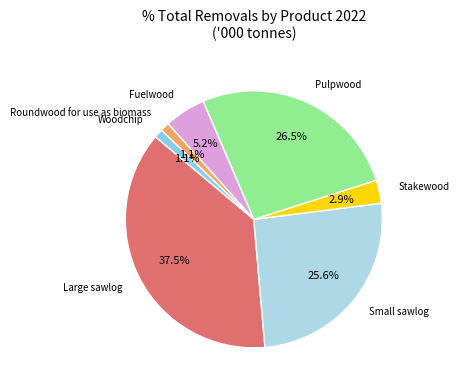

Does Pulpwood represent more than half of the total?

No